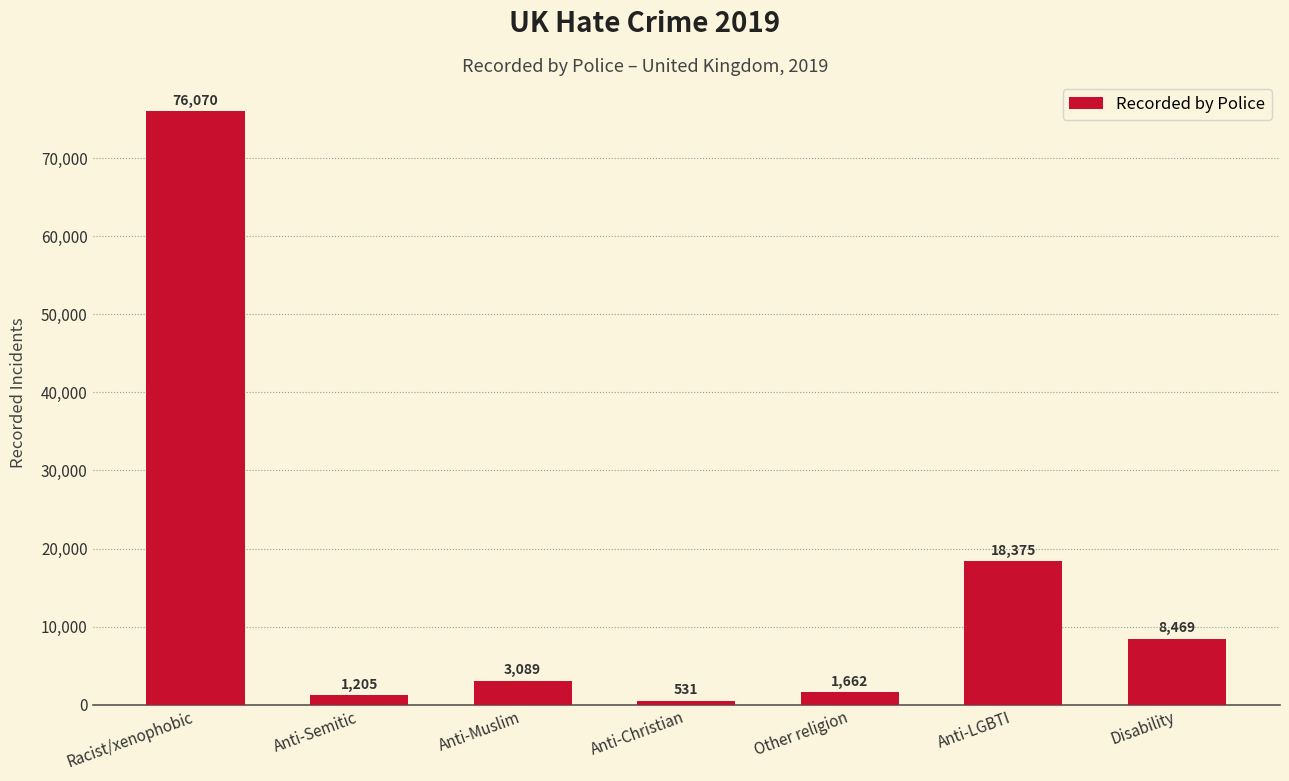

True or false: the data shows 18375 at Anti-LGBTI.

True